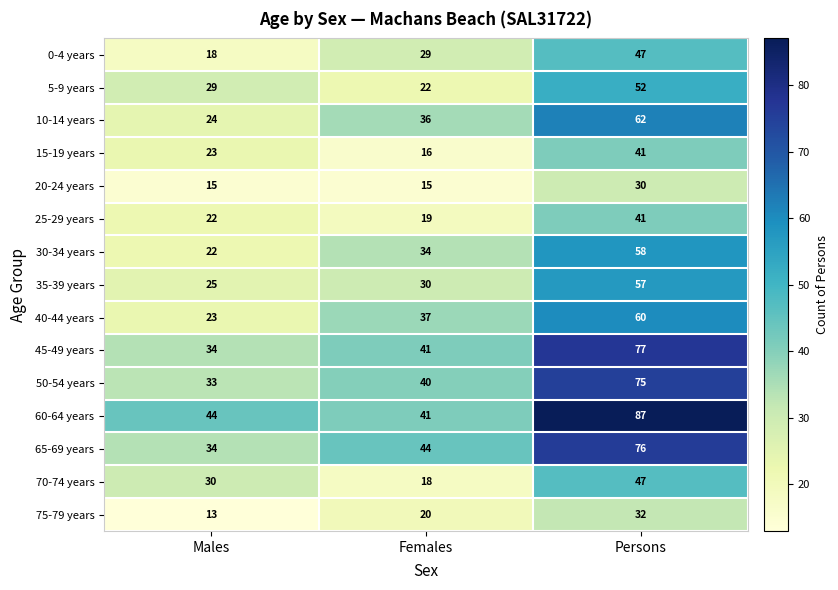

Is it true that 10-14 years equals 24 at Males?

True